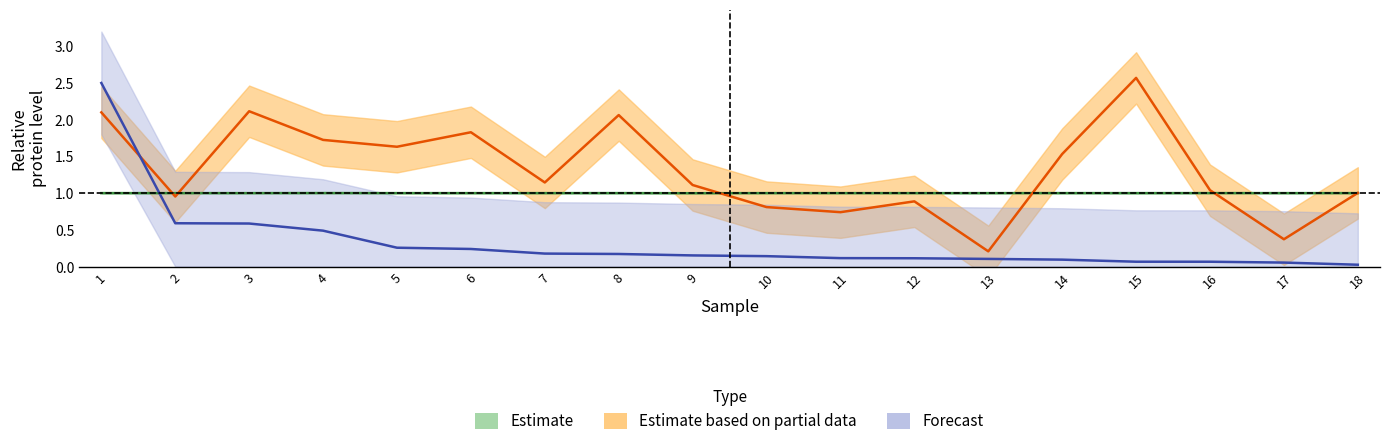

What is the sum of all Normal_pTBK1 values?

18.0